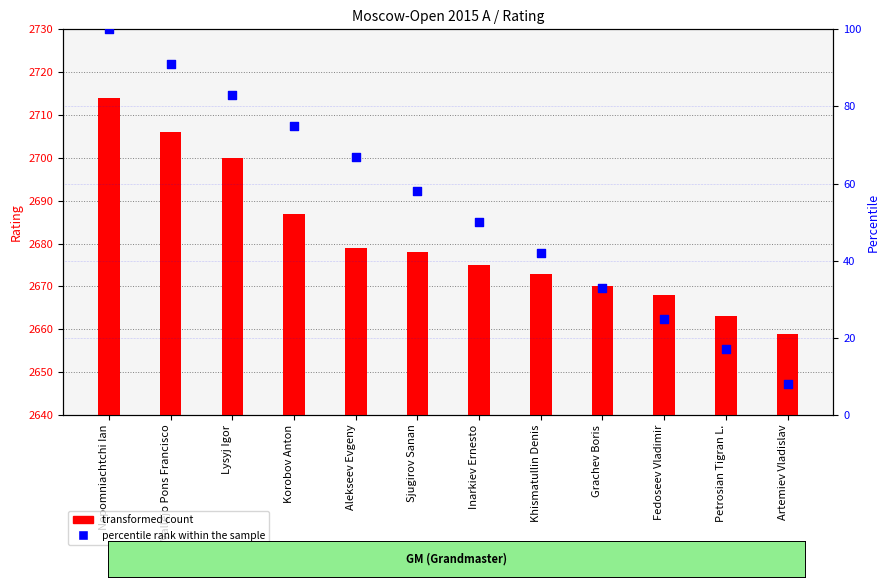

Which series contains the highest Y value?

transformed count